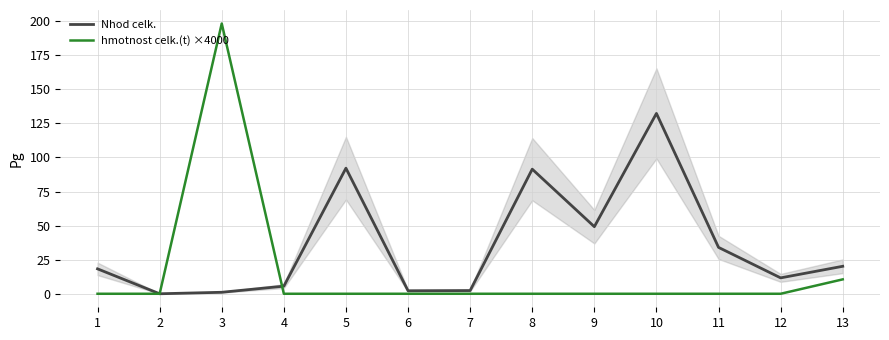

Rank the categories by Nhod celk. value from highest to lowest.

10, 5, 8, 9, 11, 13, 1, 12, 4, 7, 6, 3, 2